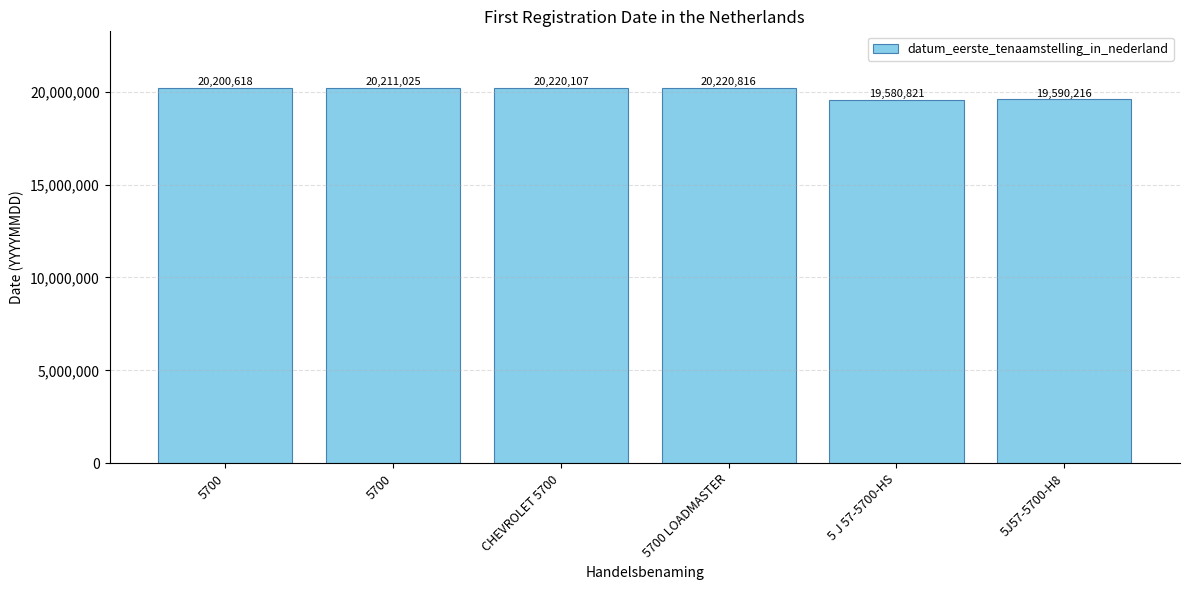

How many distinct data groups are displayed?

1